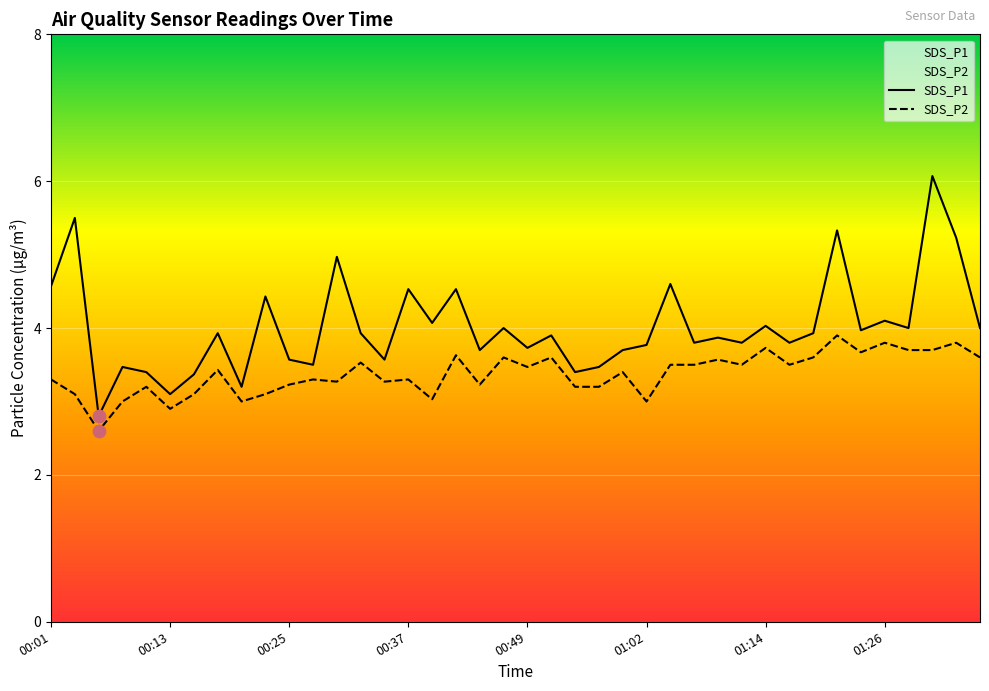

Which series has the largest total across all categories?

SDS_P1